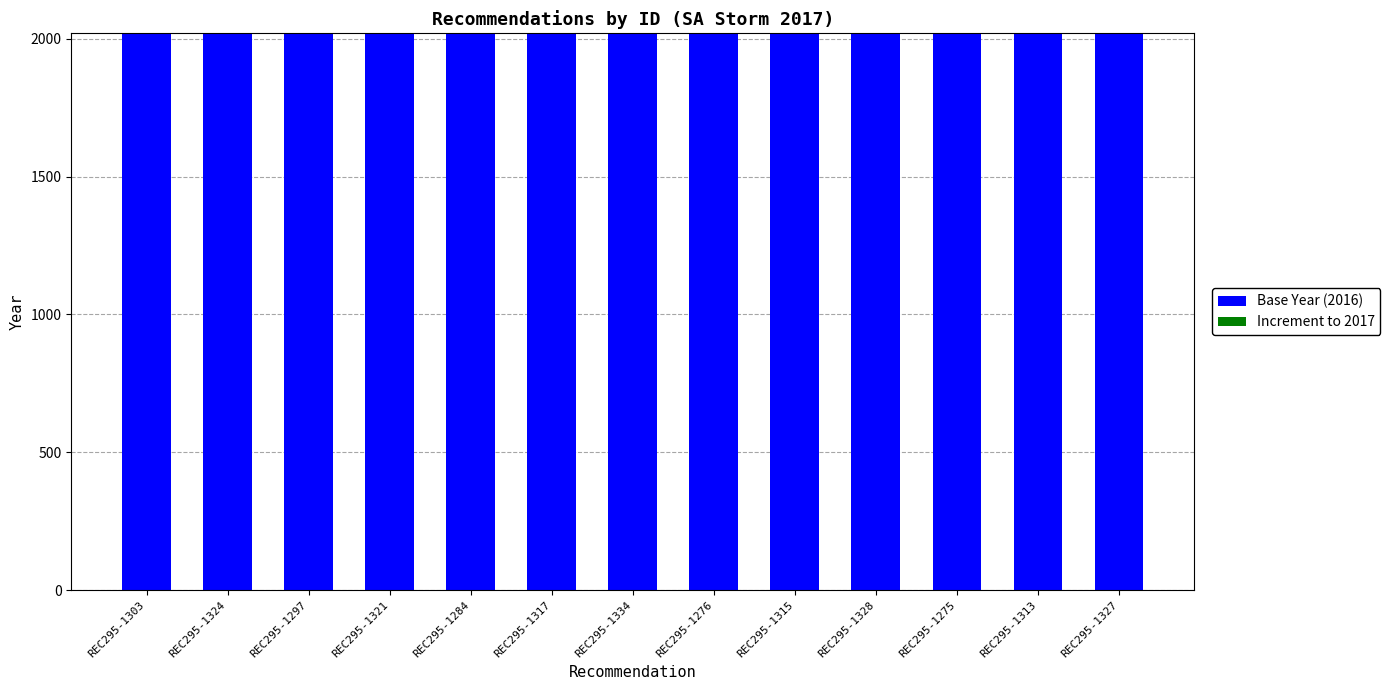

True or false: Base Year (2016) has a value of 442 at REC295-1317.

False